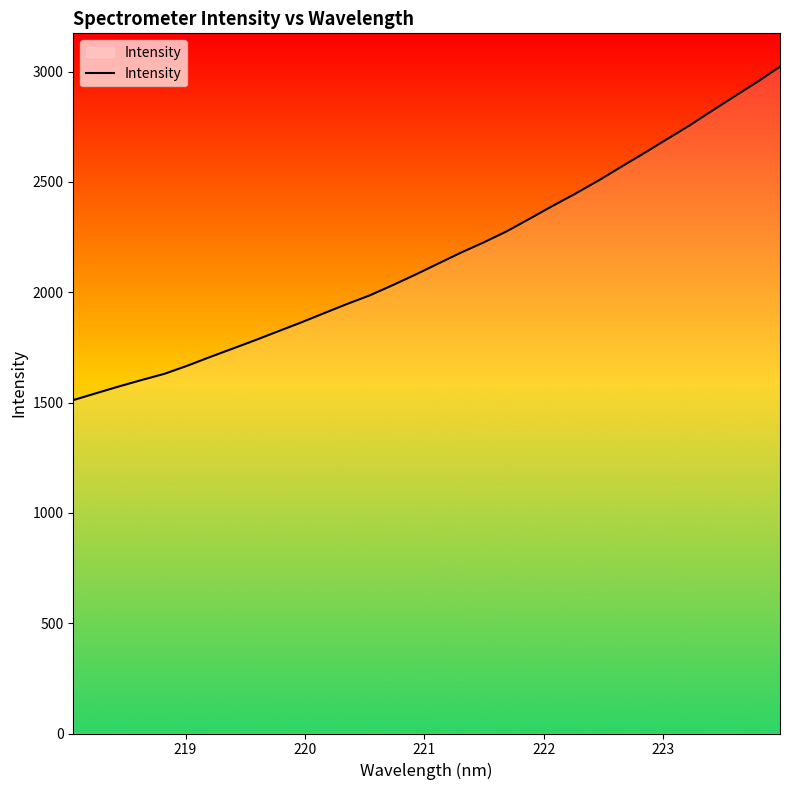

What is the smallest value displayed?

1511.1